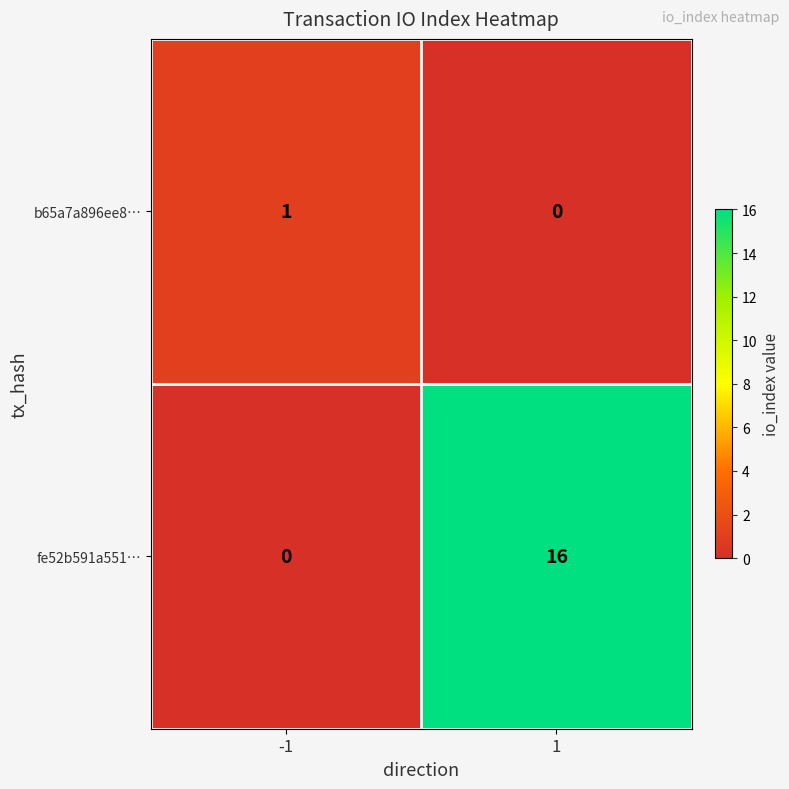

Which series has the largest total across all categories?

fe52b591a551…